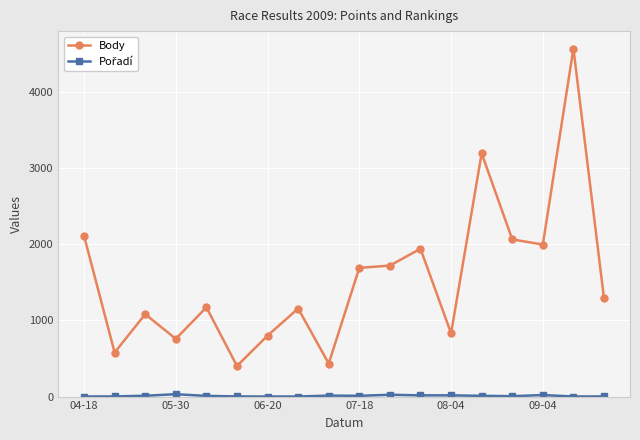

What is the lowest value of the Body series?

402